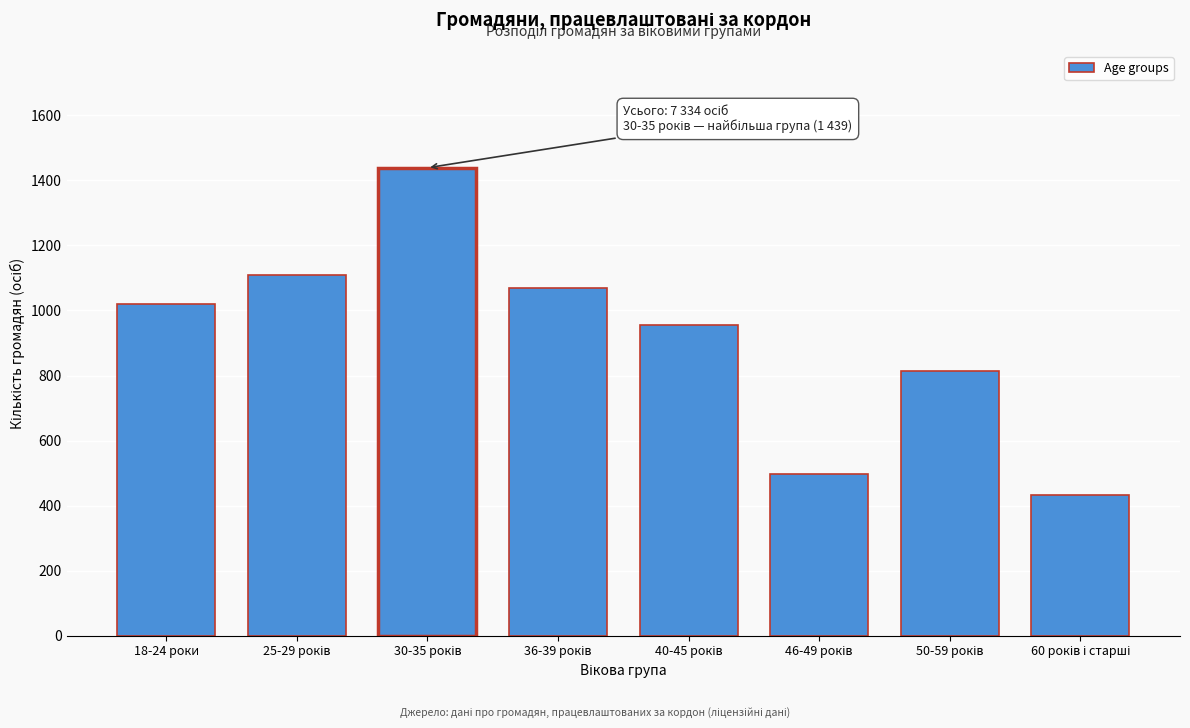

Reading left to right, transcribe all the data shown in this chart.

1019	1108	1439	1068	956	496	814	434